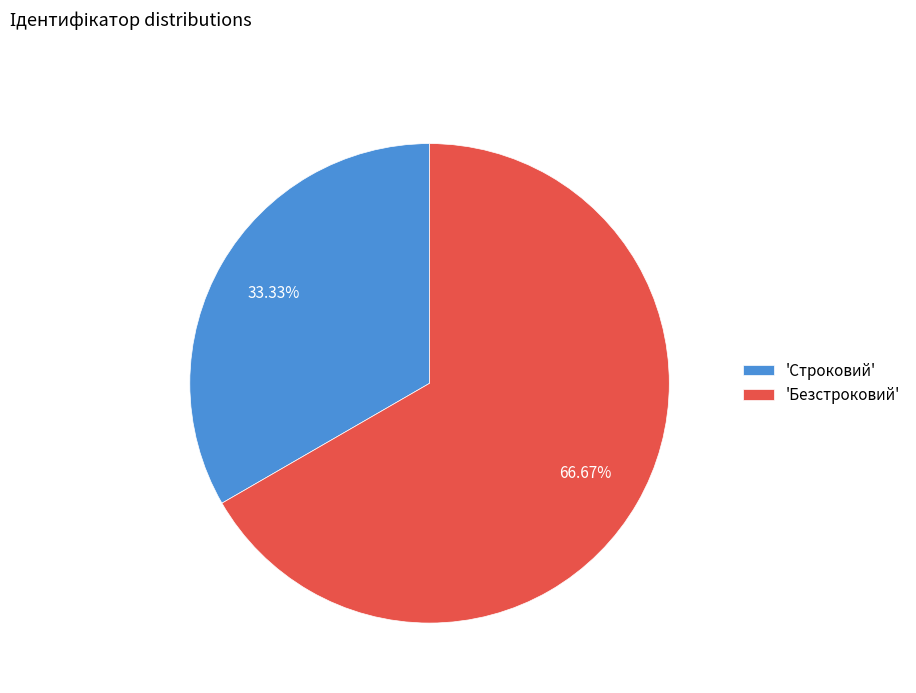

To the nearest percent, what is the average slice percentage?

50%